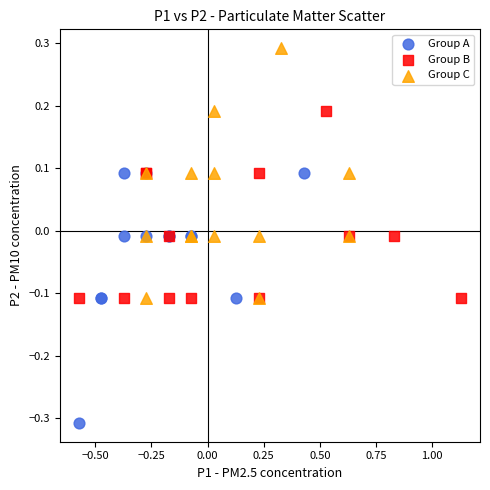

What are all the series names shown in the legend?

Group A, Group B, Group C